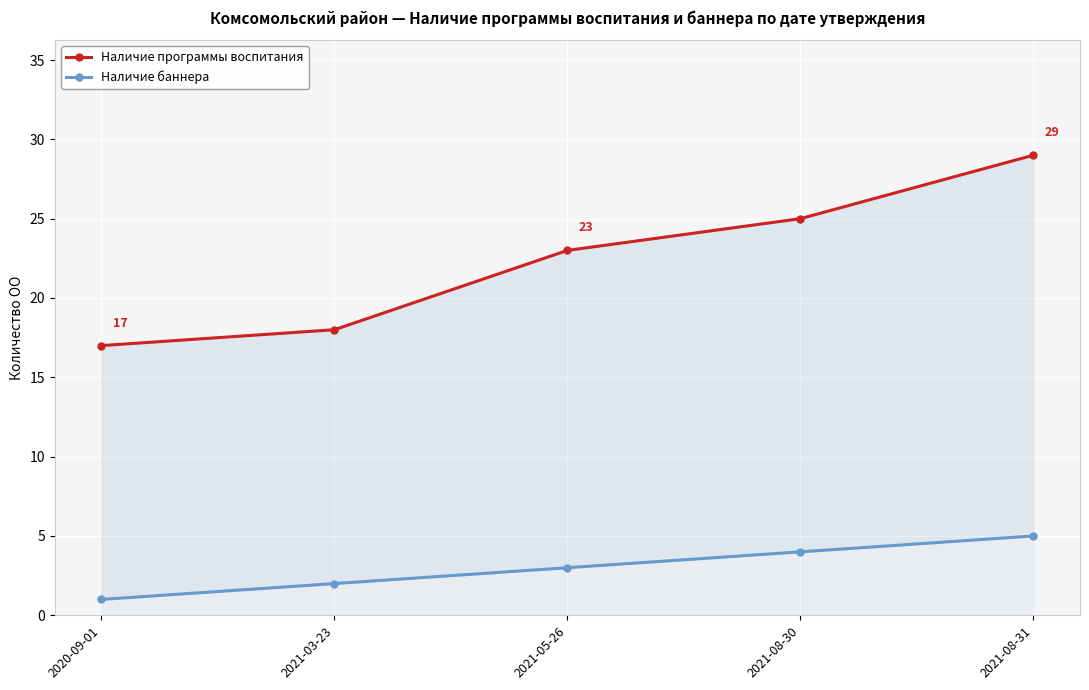

At how many categories does at least one series exceed 14?

5